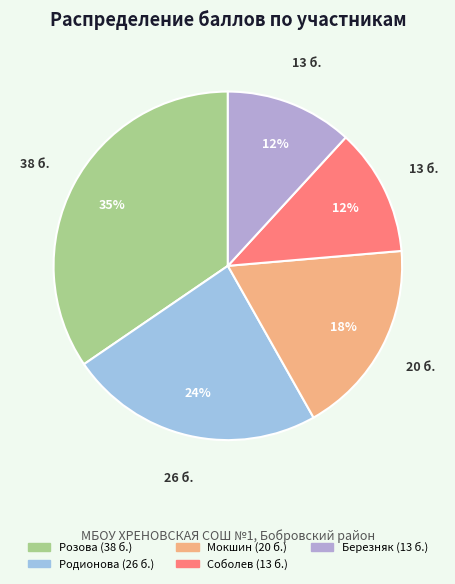

To the nearest percent, what is the combined percentage of Березняк and Мокшин?

30%